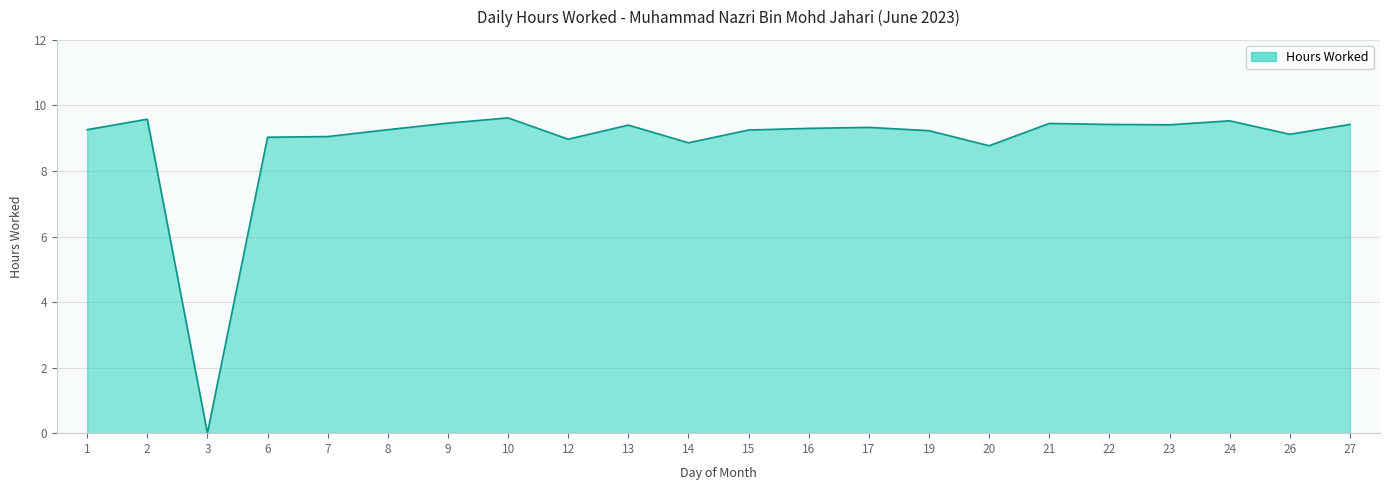

How many distinct data groups are displayed?

1